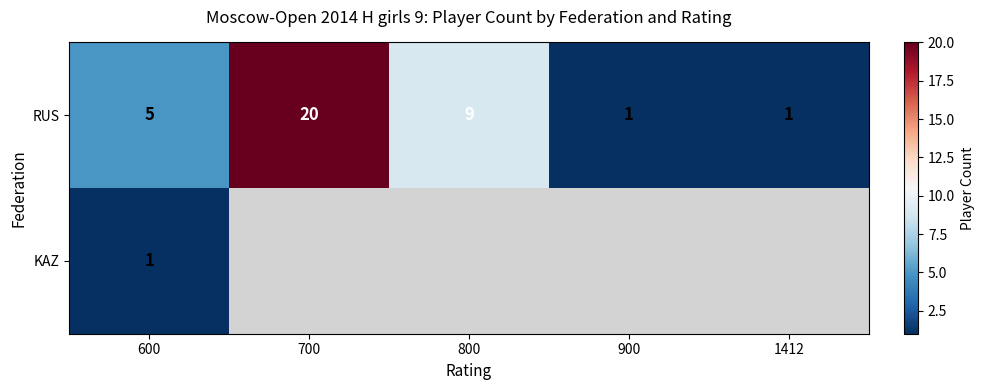

At how many categories does at least one series exceed 3?

3